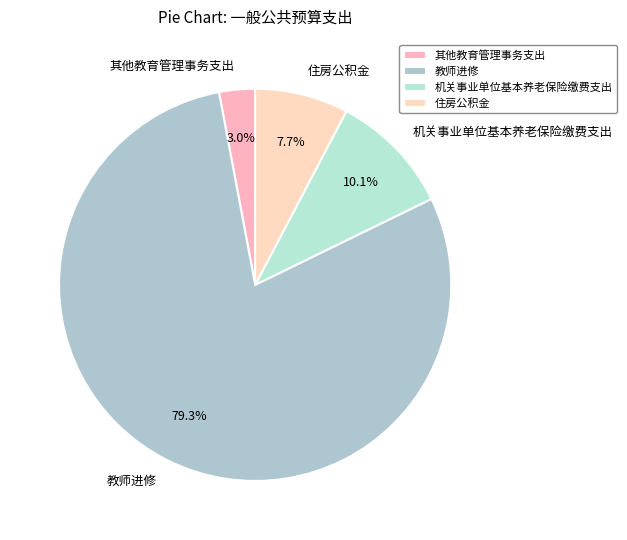

Which has a higher value, 住房公积金 or 教师进修?

教师进修